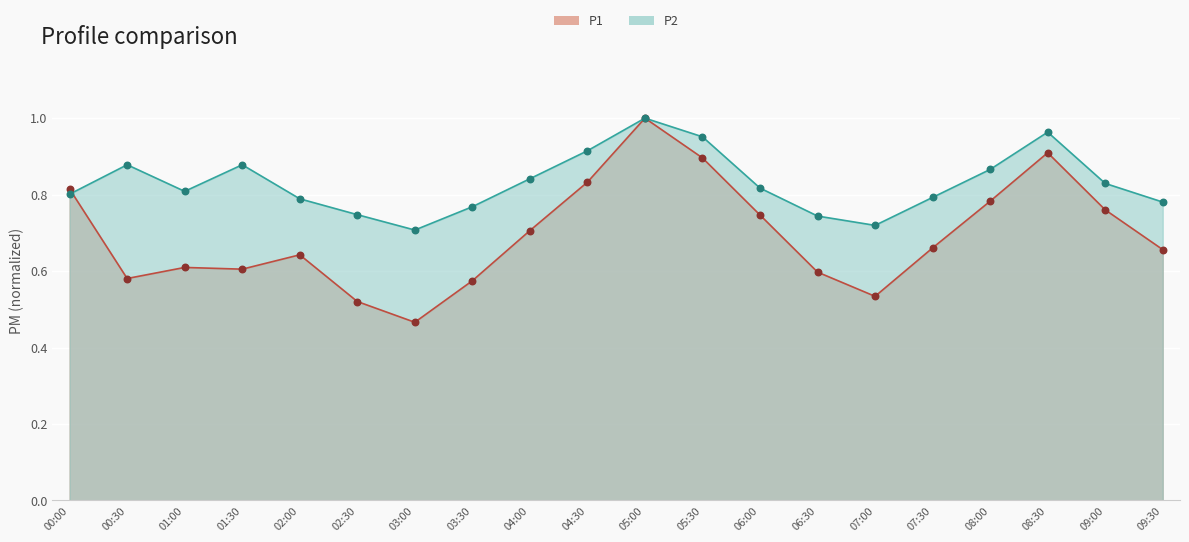

What are all the series names shown in the legend?

P1, P2